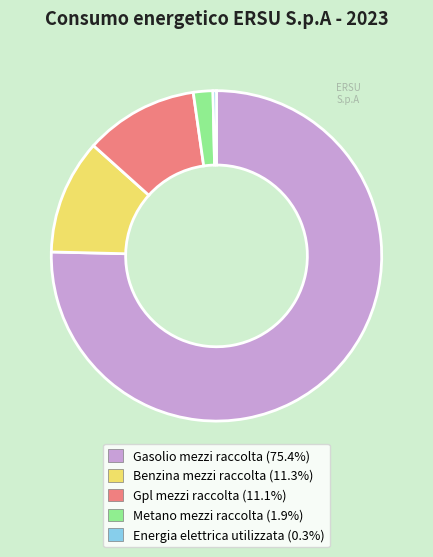

What is the largest slice in the pie chart?

Gasolio mezzi raccolta